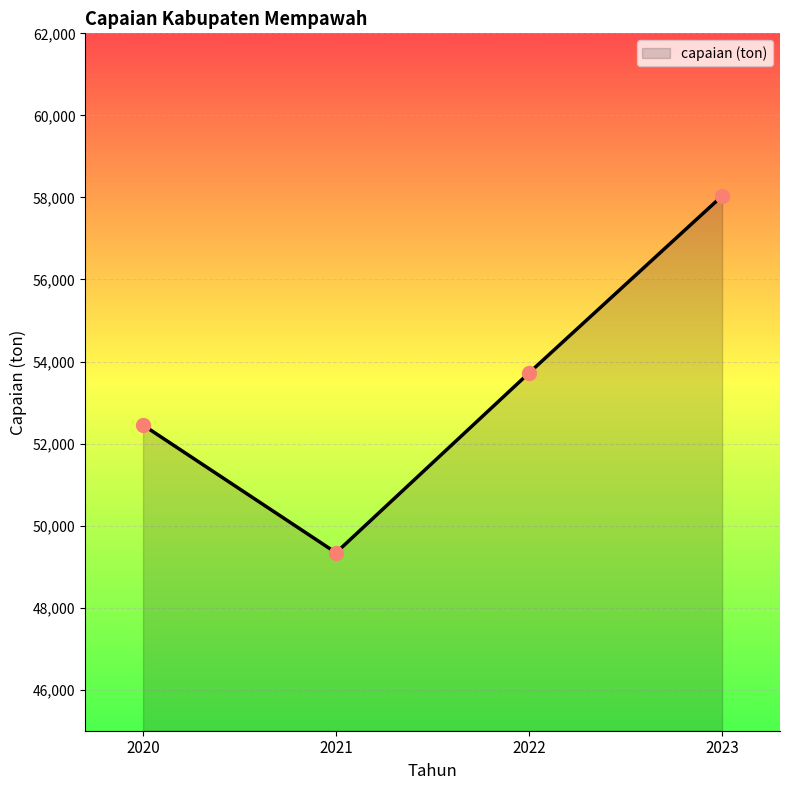

Approximately how many times larger is the value at 2022 compared to 2020?

1.0